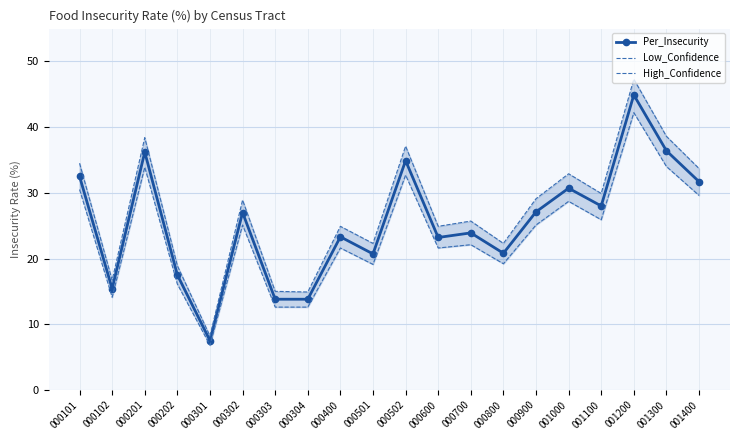

What is the difference between the Per_Insecurity values at 000400 and 000304?

9.5